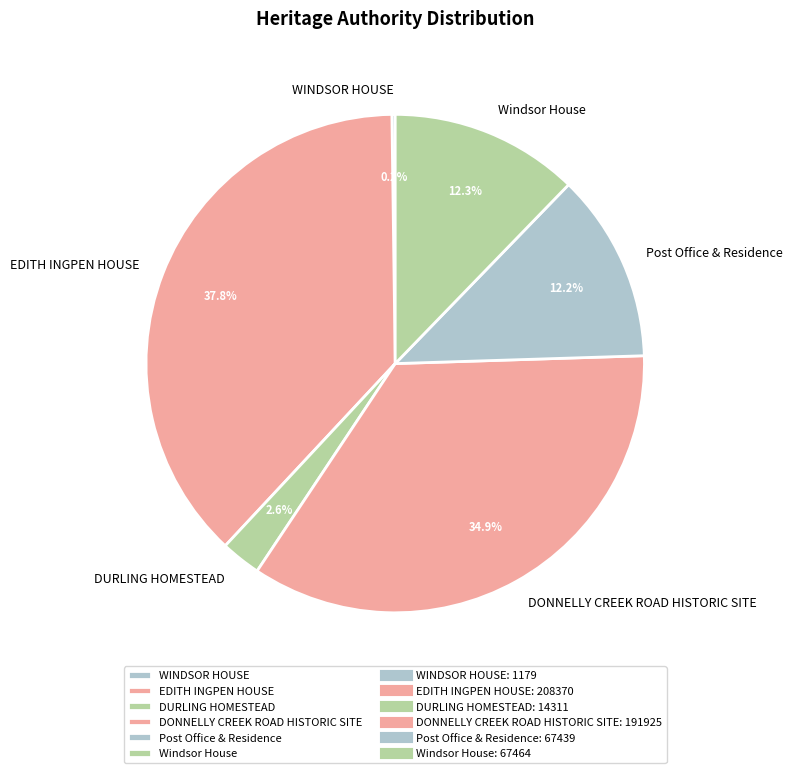

What is the largest slice in the pie chart?

EDITH INGPEN HOUSE